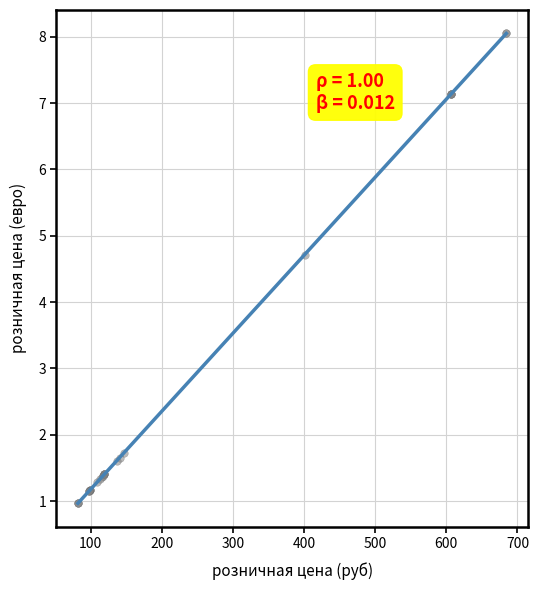

What Y value in the scatter plot is closest to 4?

4.7